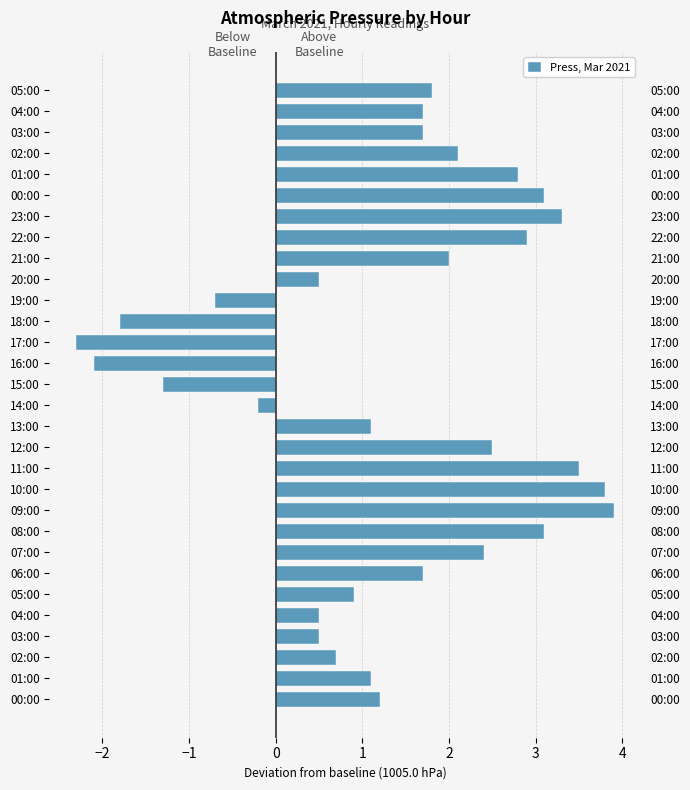

Which category has the lowest value across all series?

17:00